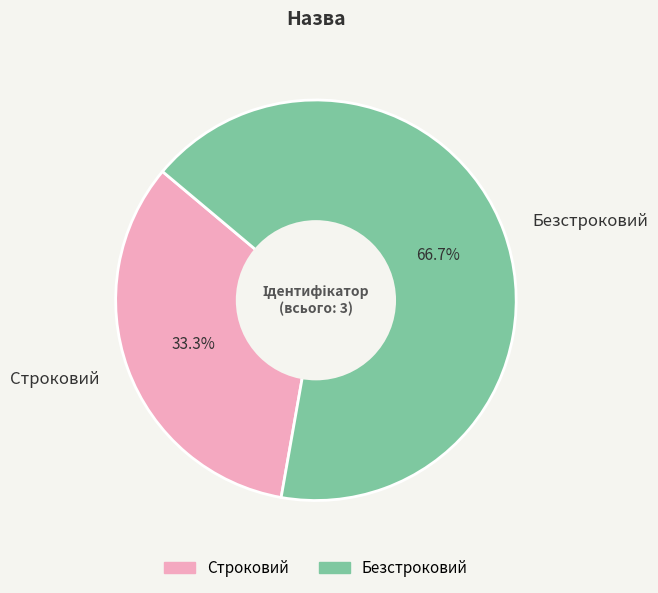

Which category has the biggest portion of the pie?

Безстроковий